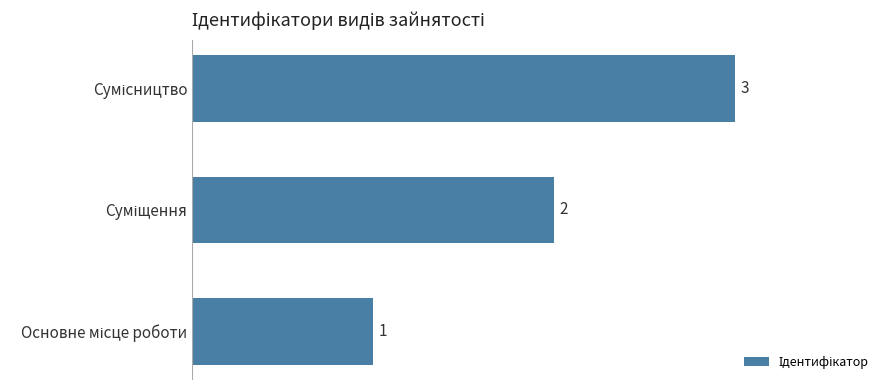

How many values are between 1 and 3?

3